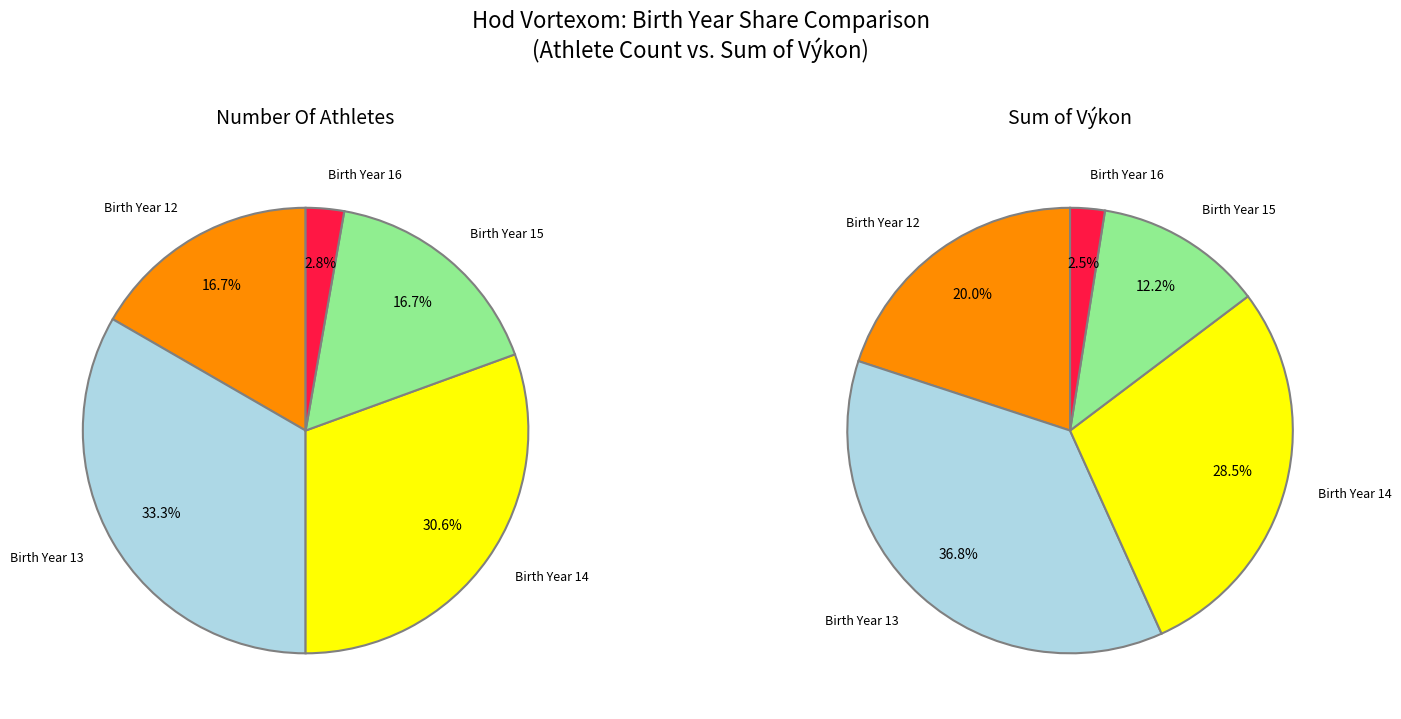

How many segments does this pie chart have?

5